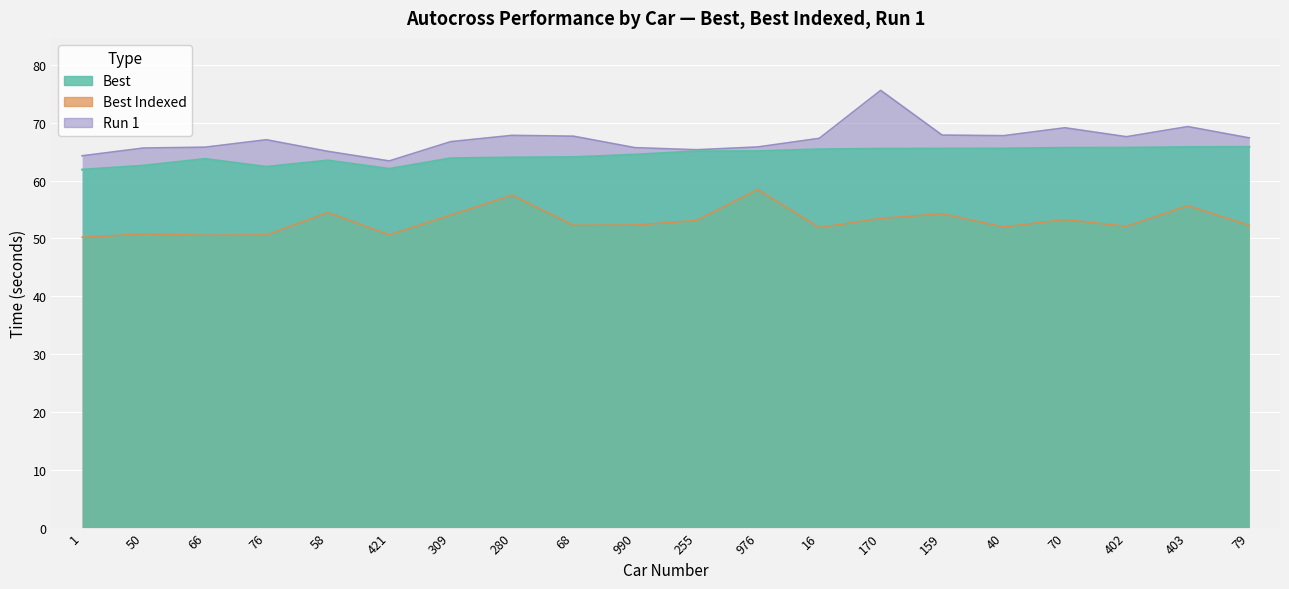

Rank the series at 1 from lowest to highest value.

Best Indexed, Best, Run 1